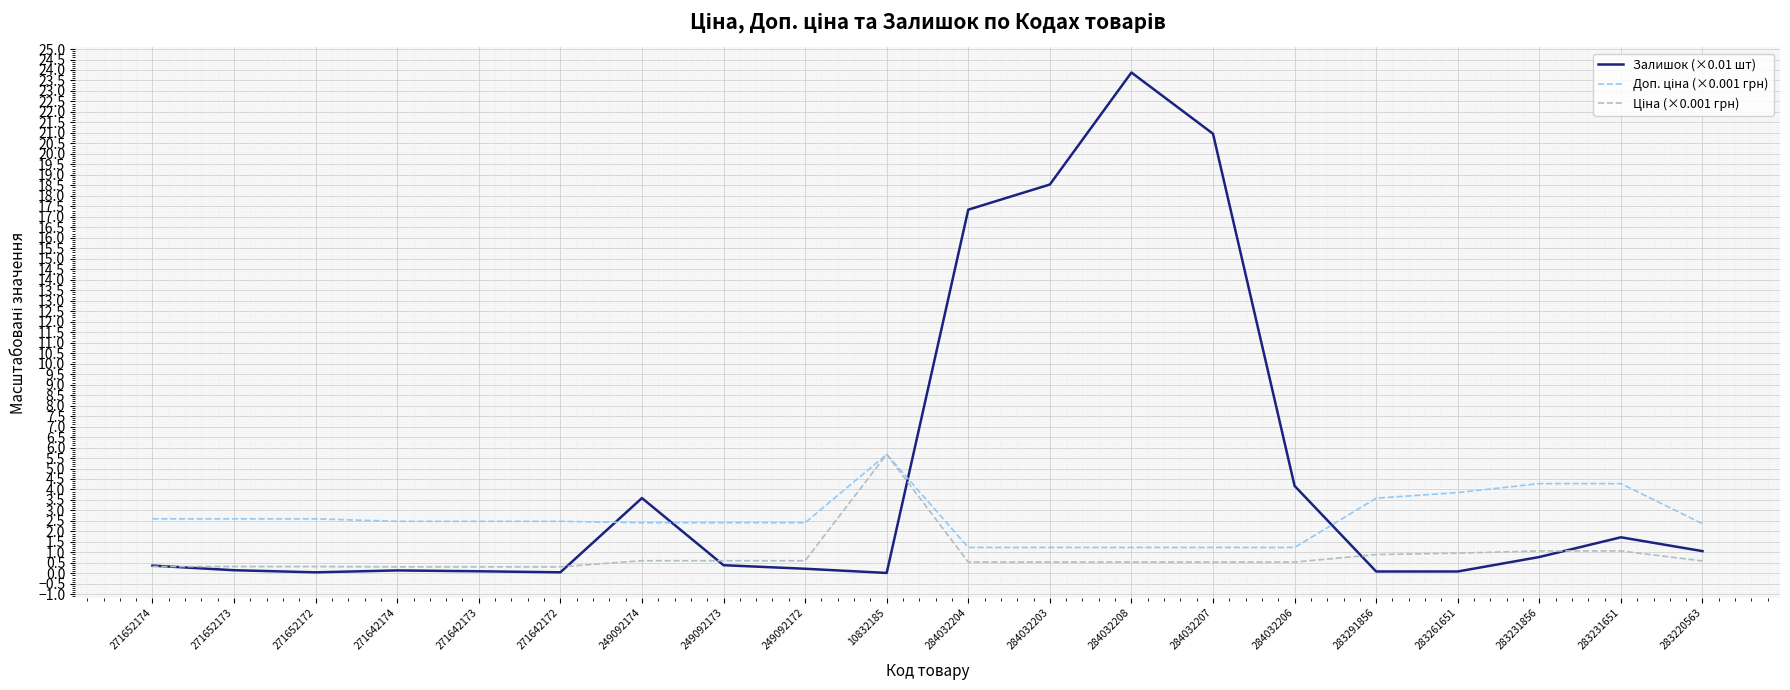

Between 271652173 and 284032207, which series saw the biggest shift?

Залишок (×0.01 шт)